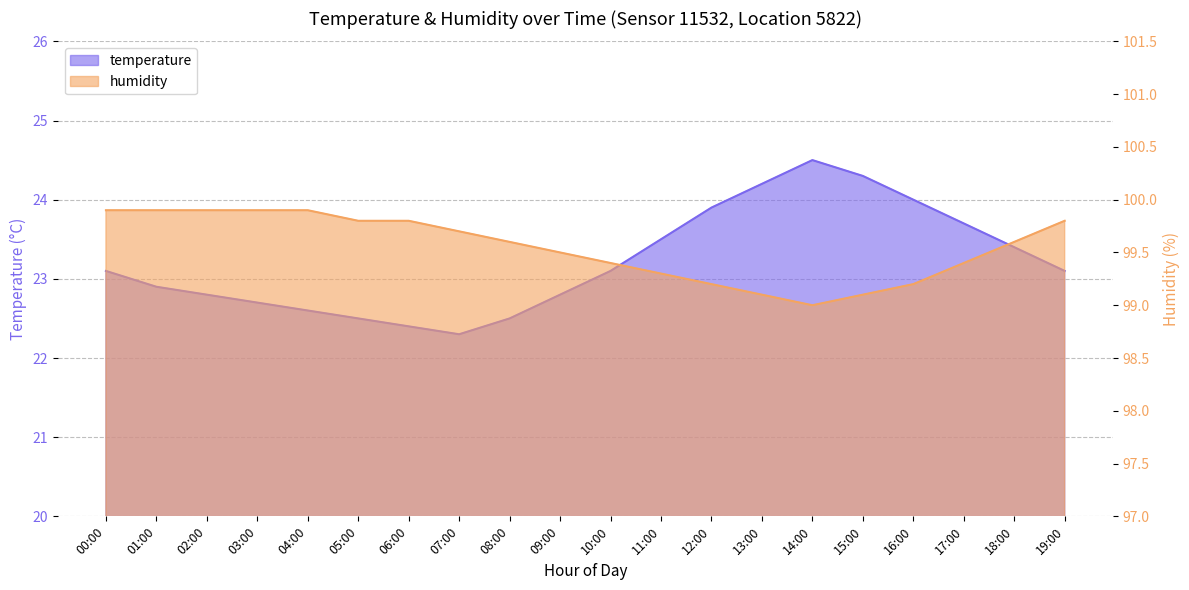

Does the chart have visible grid lines?

Yes